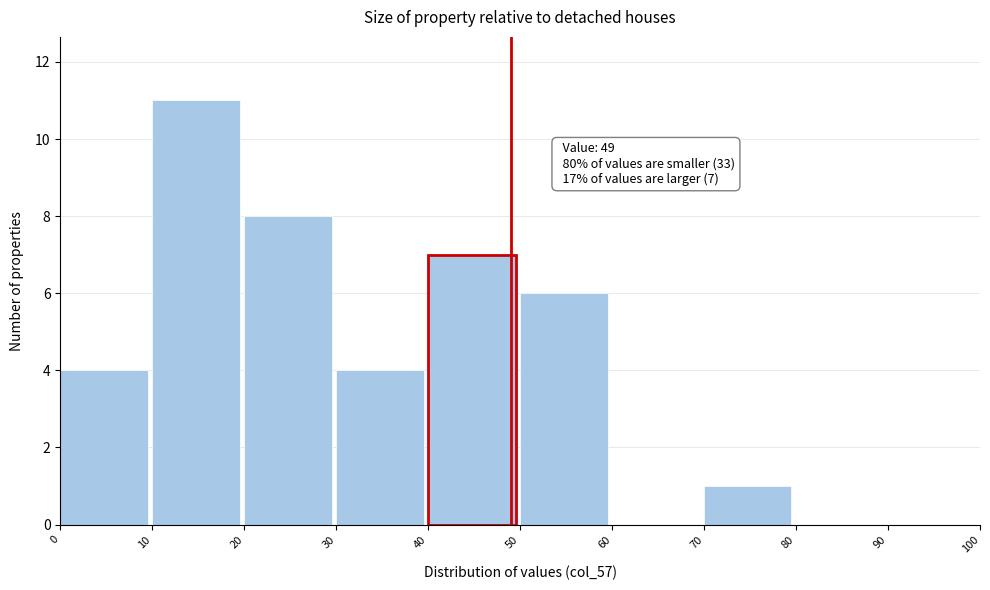

Over which range of the x-axis is the bar tallest?

10 to 20